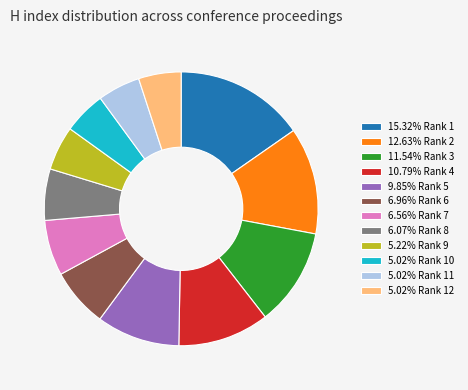

Approximately how many times larger is the value at 15.32% Rank 1 compared to 5.02% Rank 11?

3.0